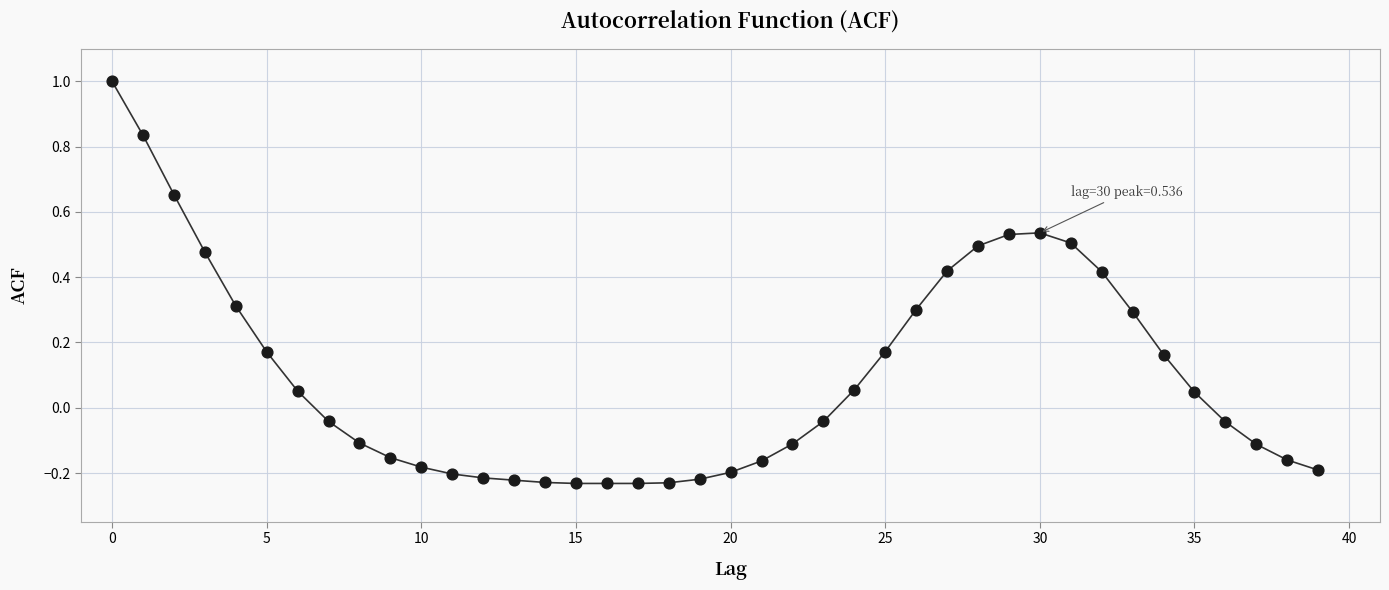

What is the range of Y values (max minus min)?

1.2